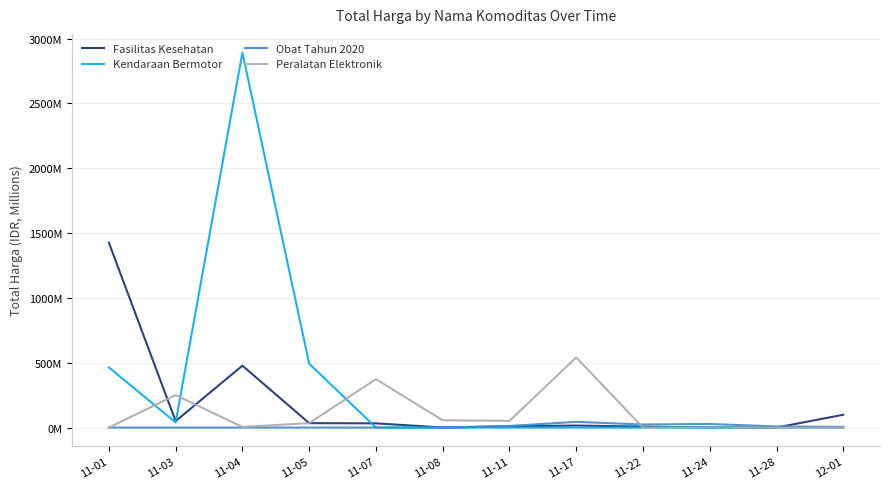

Where is the first local minimum for Fasilitas Kesehatan?

11-03